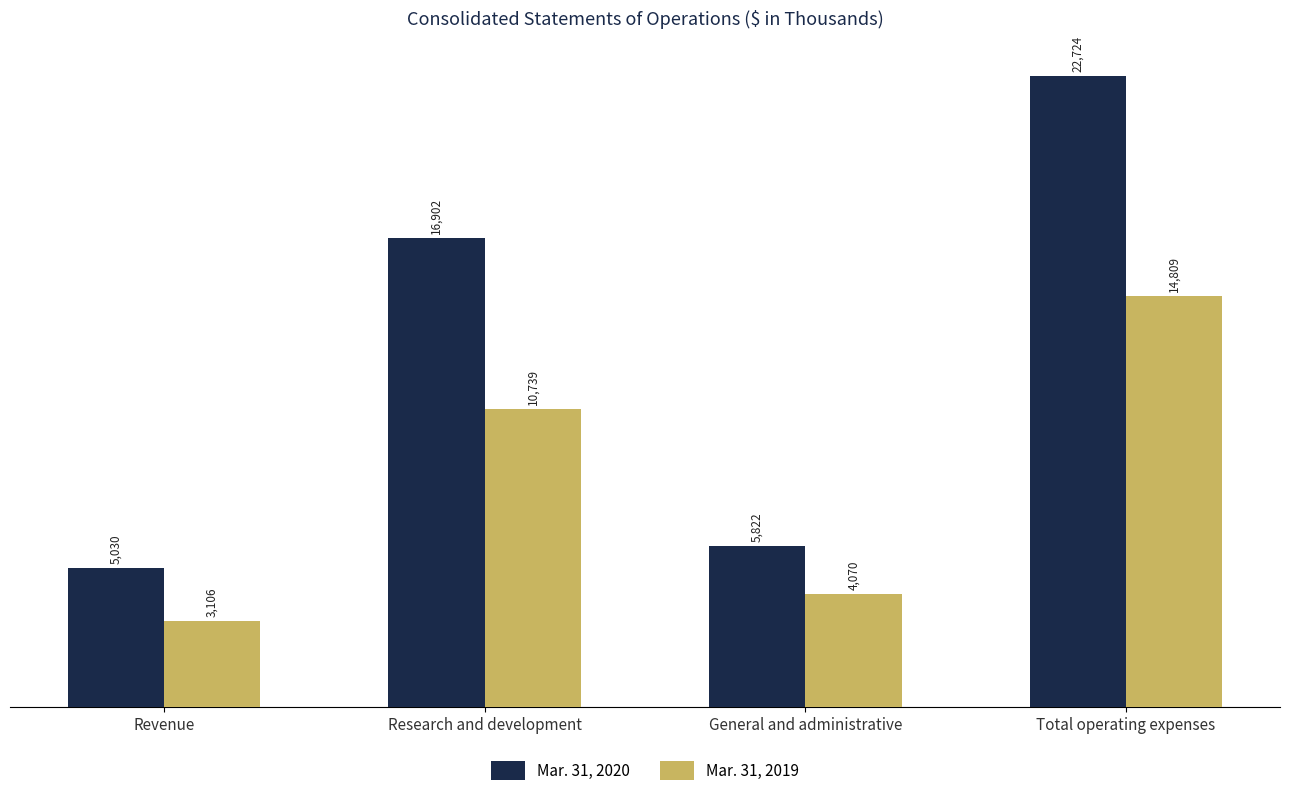

Are the bars grouped side by side (vs. stacked)?

Yes